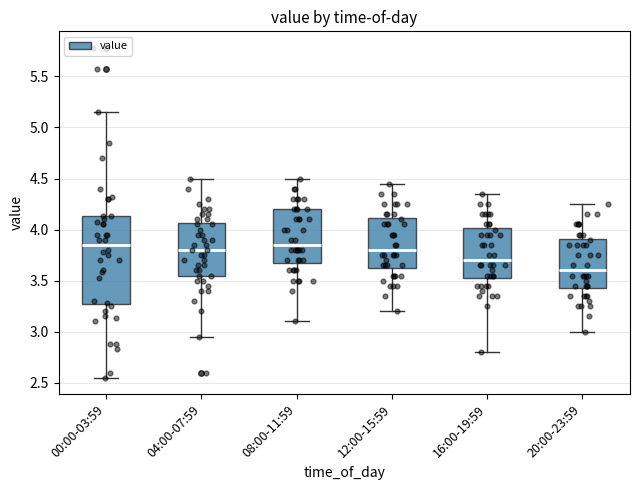

Which box has the lowest median line?

20:00-23:59